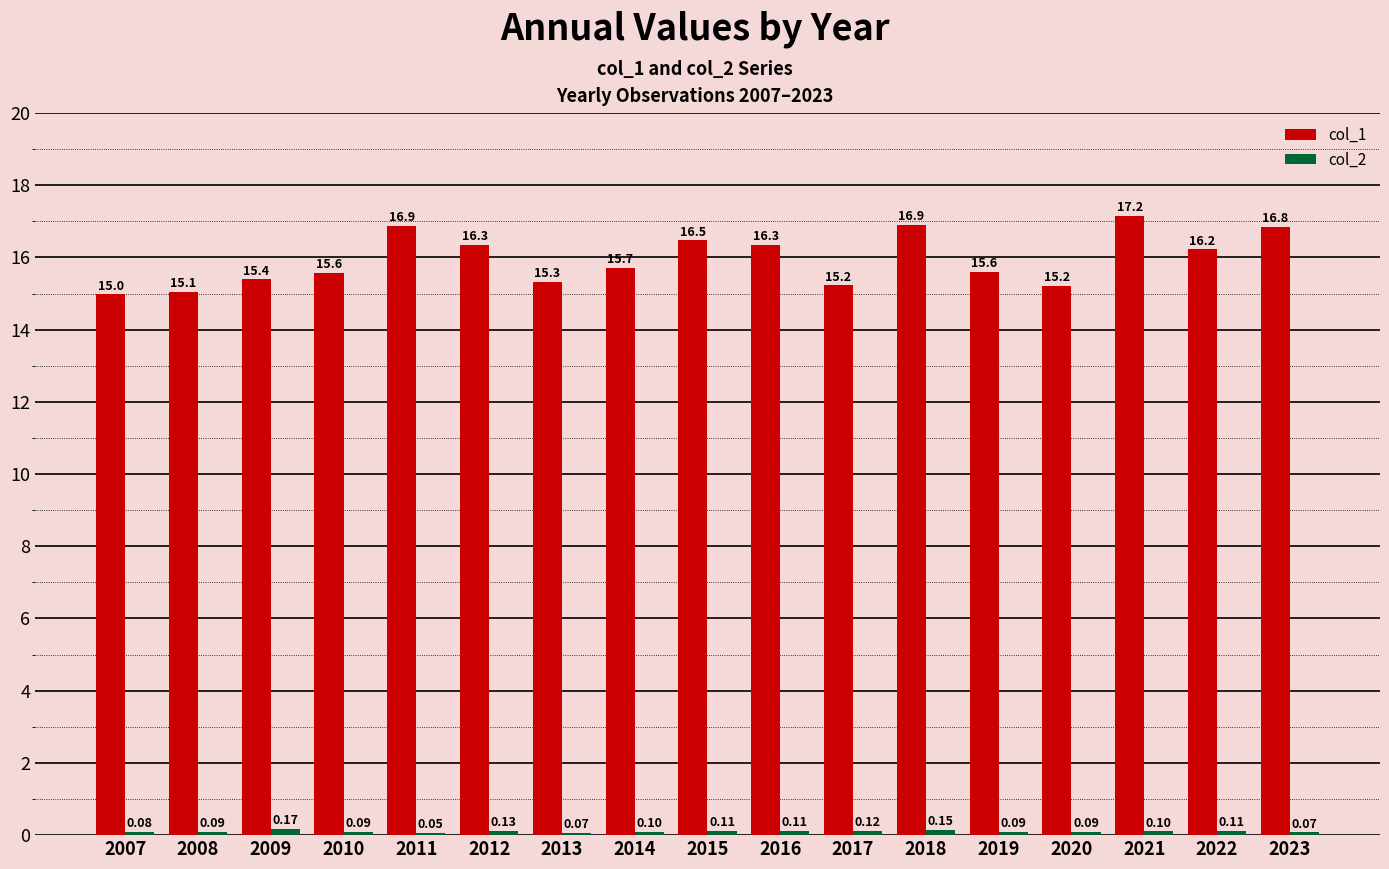

What is the sum of all col_1 values?

271.2